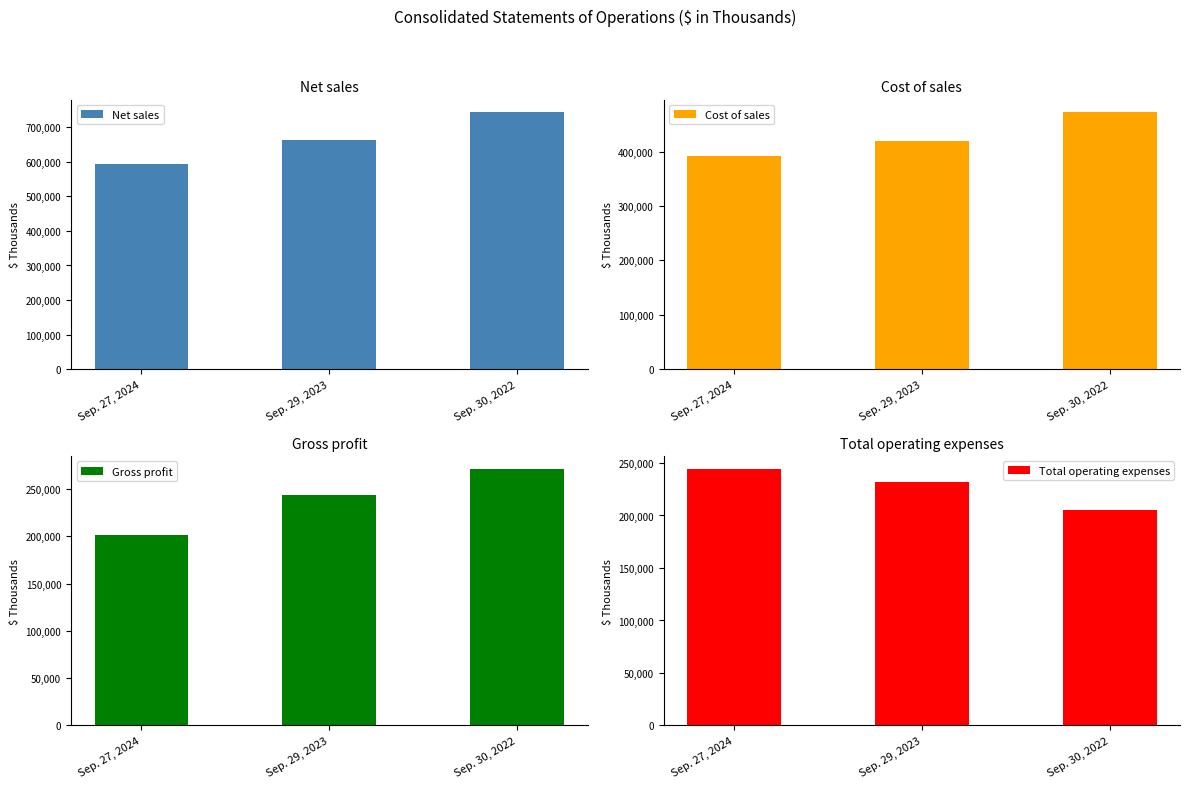

Rank the categories by Gross profit value from highest to lowest.

Sep. 30, 2022, Sep. 29, 2023, Sep. 27, 2024